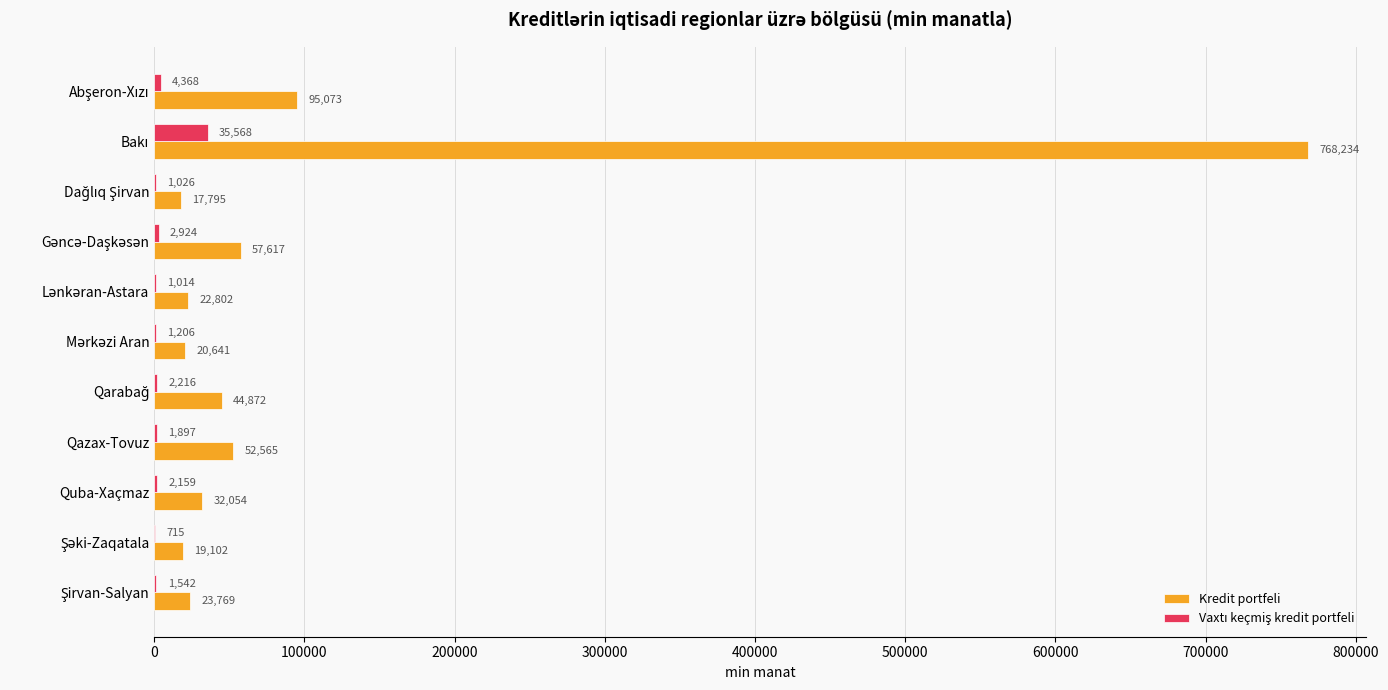

What is the greatest value displayed?

768233.5